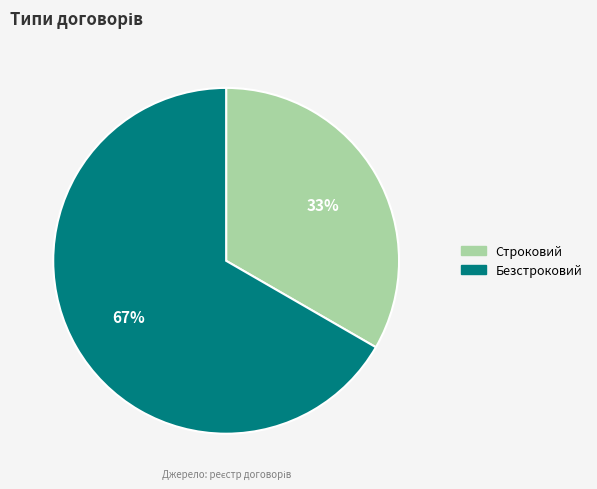

Which slice represents more than half of the pie?

Безстроковий